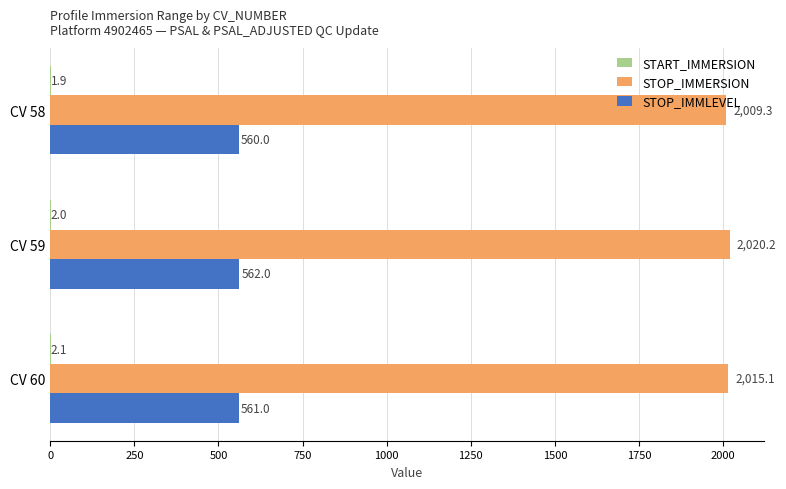

What is the maximum value for STOP_IMMLEVEL?

562.0